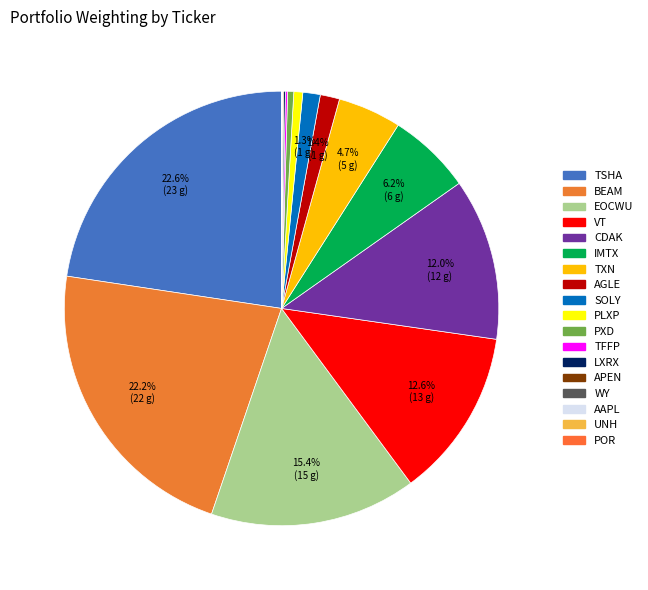

Is there any slice that represents more than half of the pie?

No